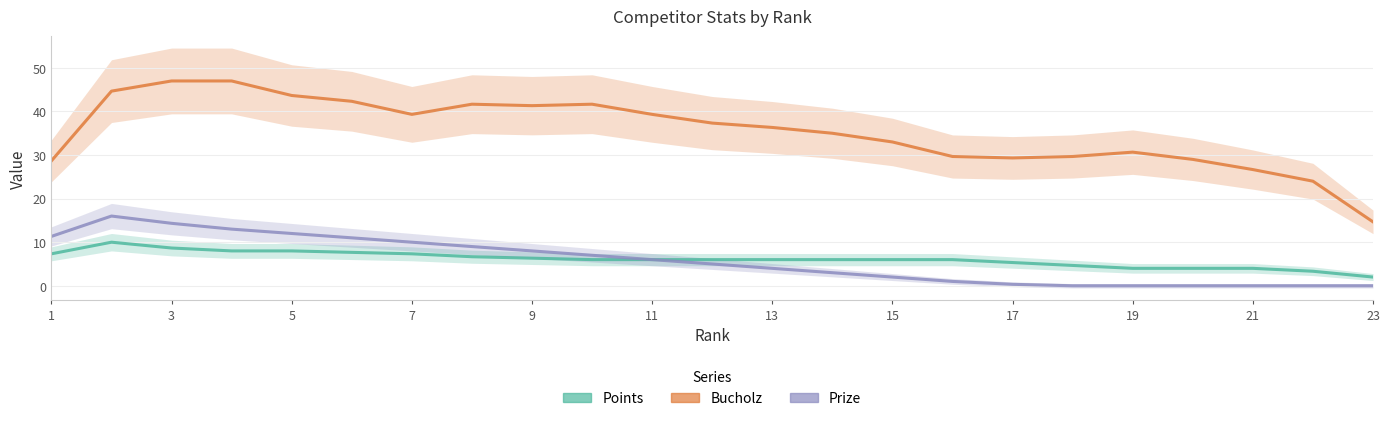

At which label is Bucholz closest to 34?

15